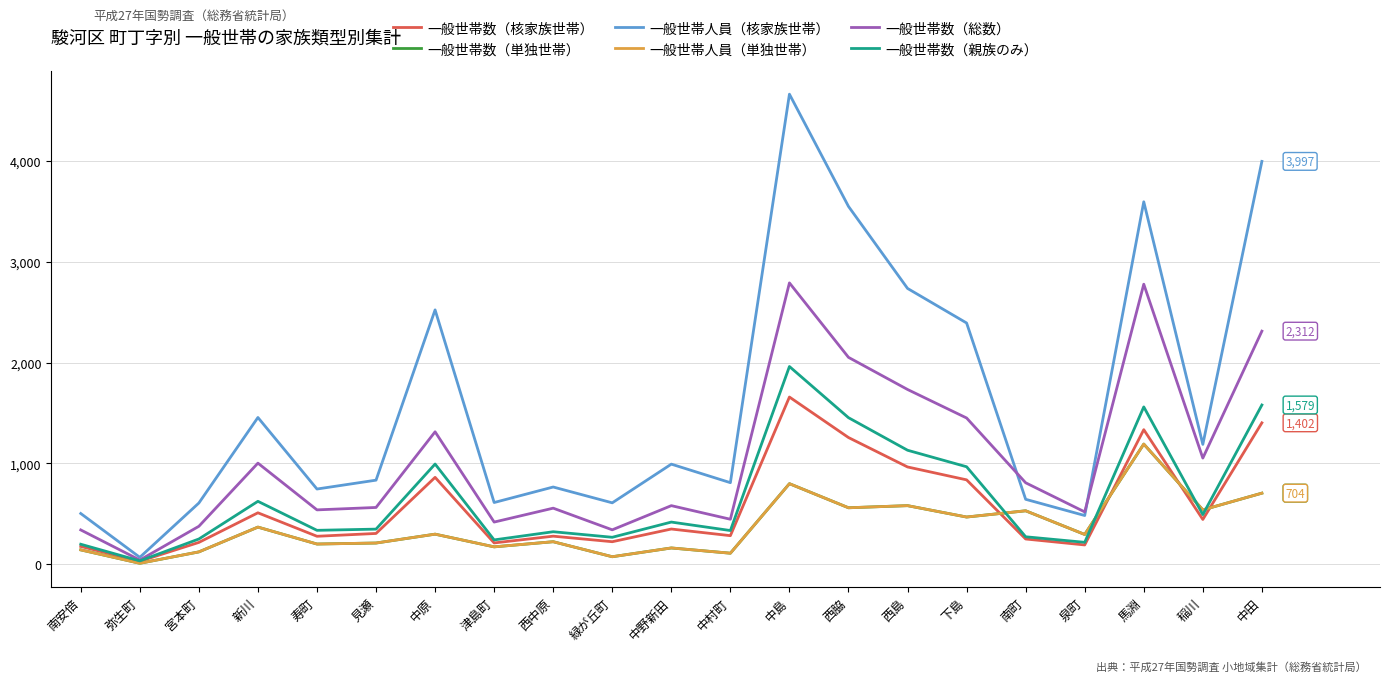

What is the maximum value for 一般世帯数（親族のみ）?

1961